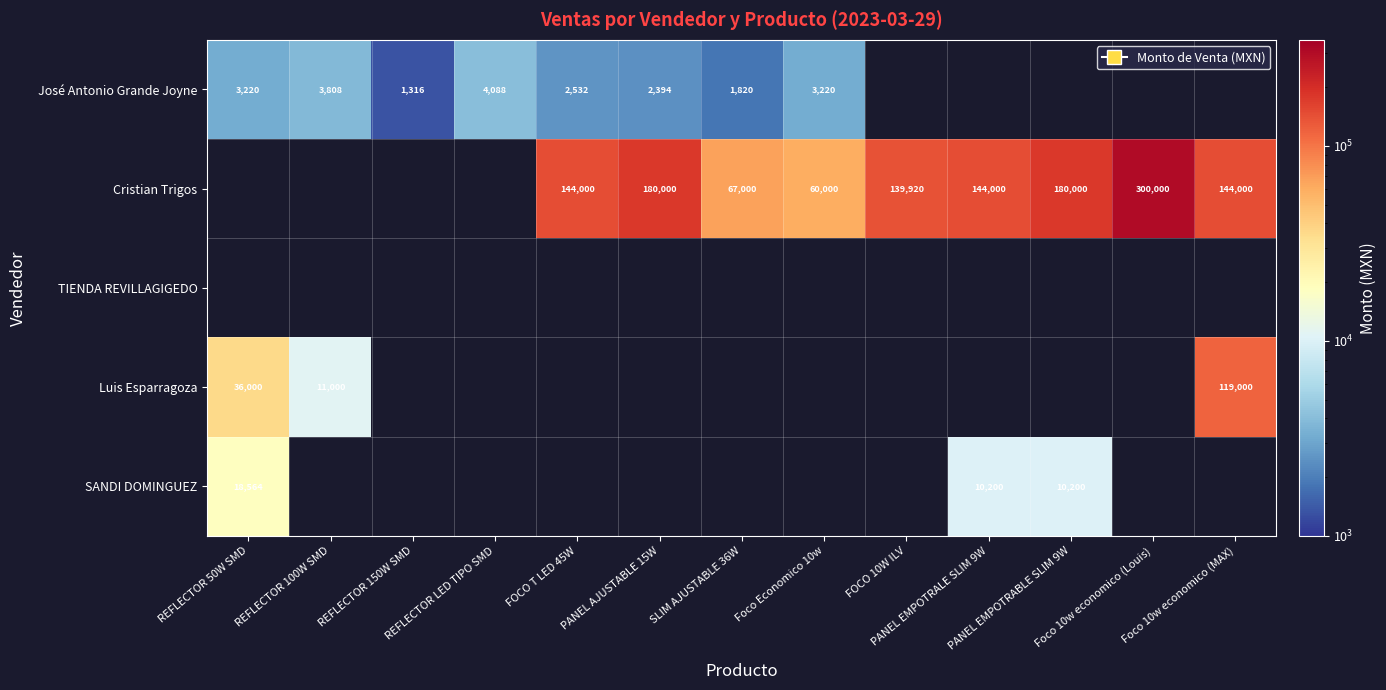

What is the difference between the highest and lowest values at REFLECTOR 100W SMD?

7192.0